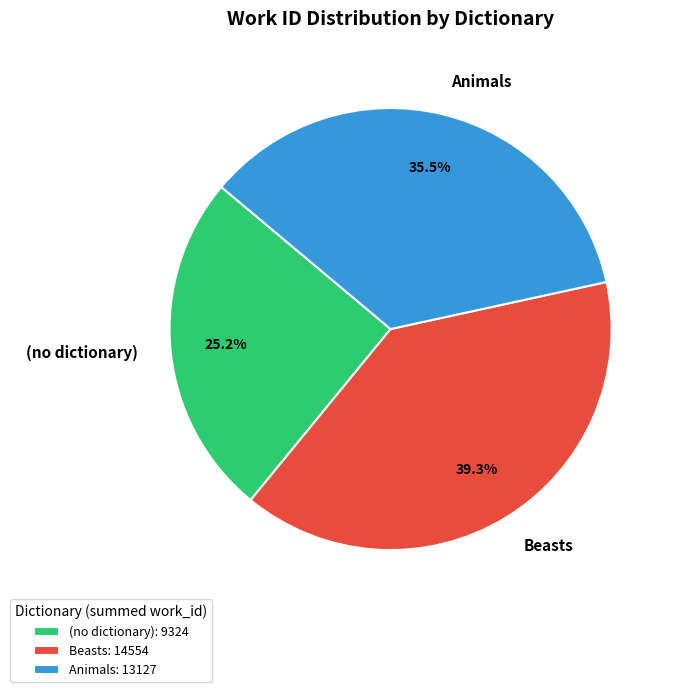

Between (no dictionary) and Beasts, which is larger?

Beasts